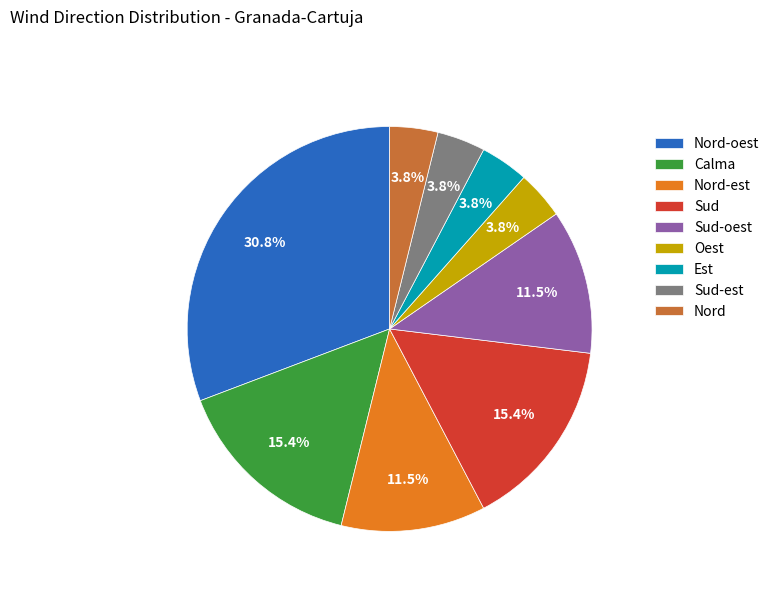

How much of the chart is everything except Calma?

84.6%